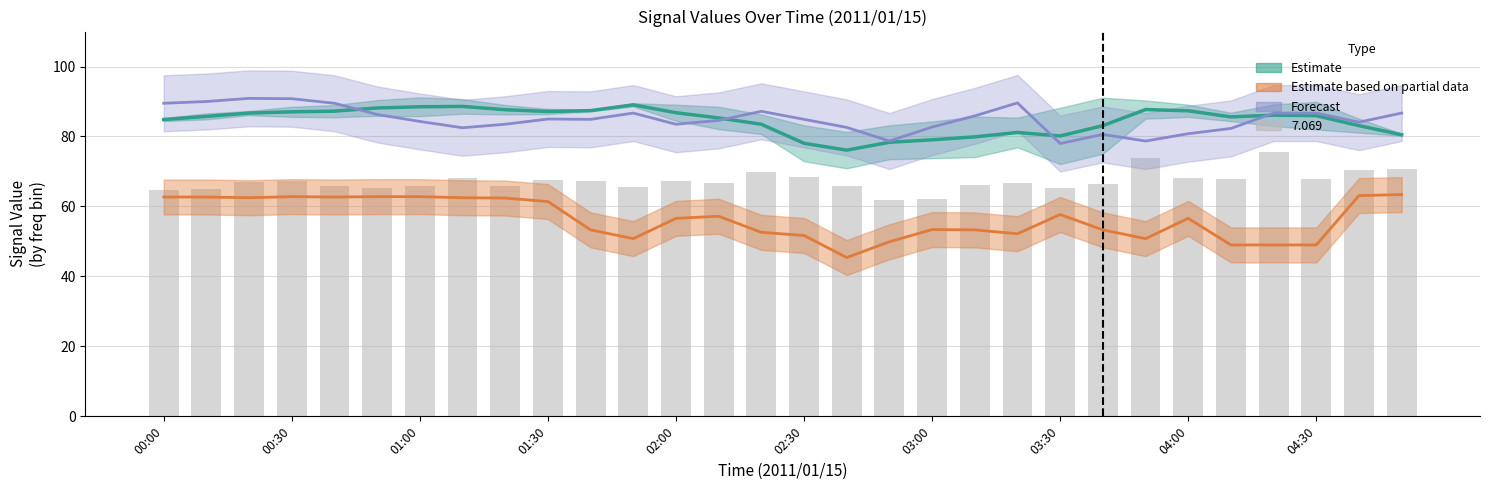

What is the sum of the Forecast values at 23 and 02:30?

165.0